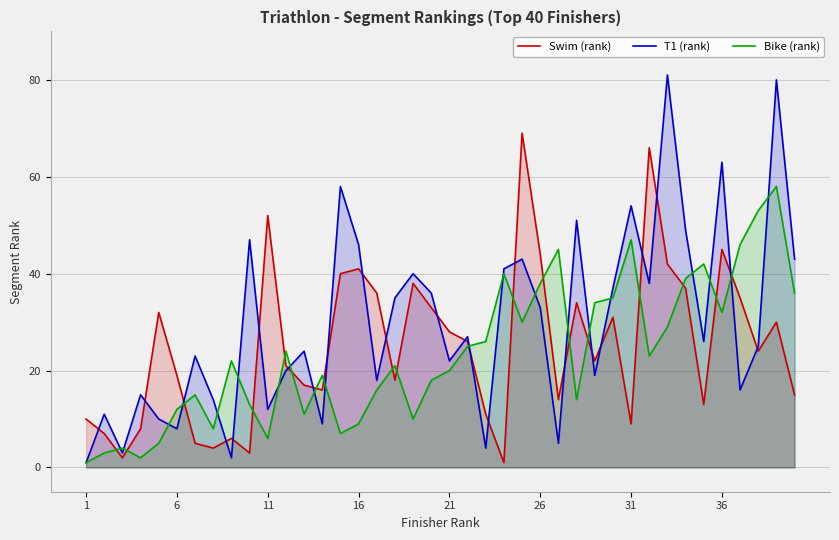

What is the value of the Swim (rank) point at the 24th from the left?

1